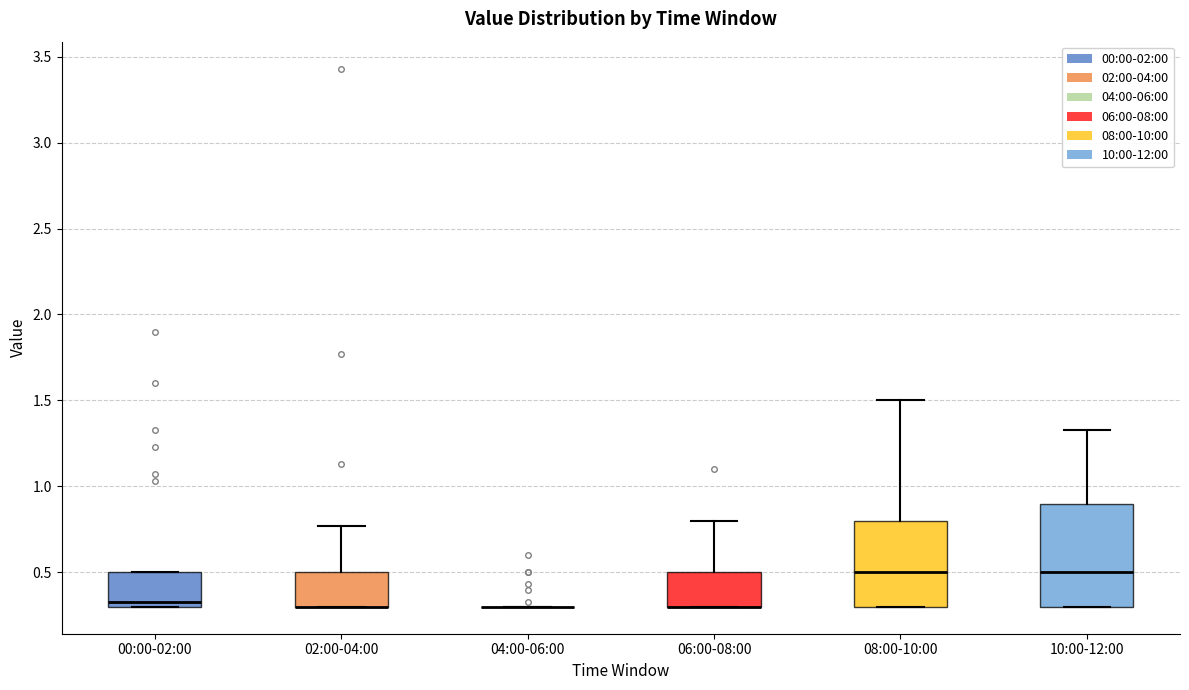

Which box is the tallest, from its lower edge to its upper edge?

10:00-12:00